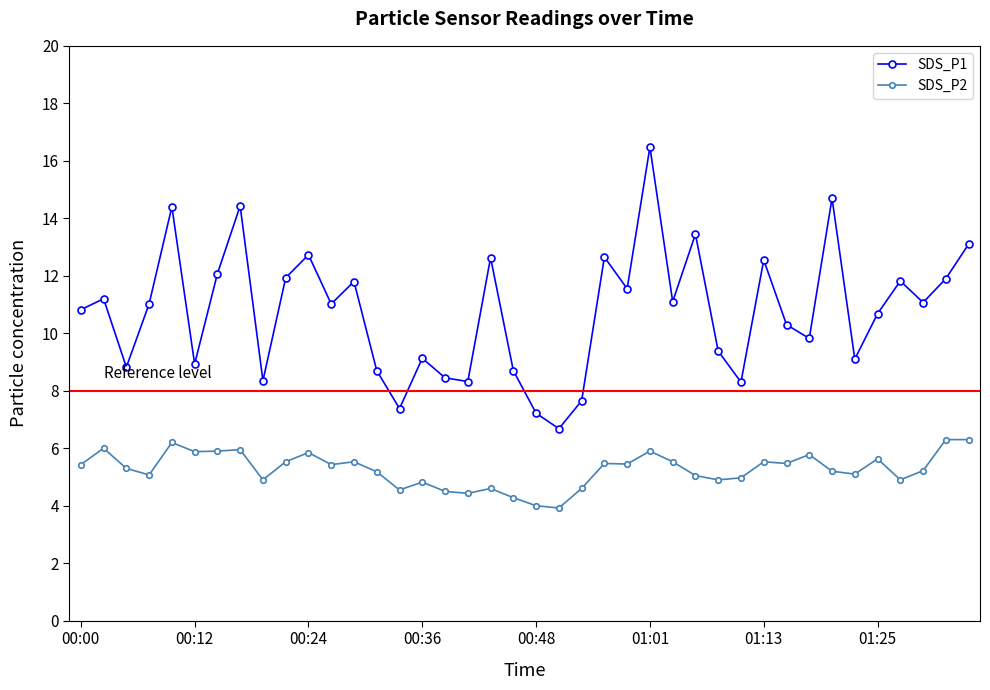

Which series has the largest range (max minus min)?

SDS_P1